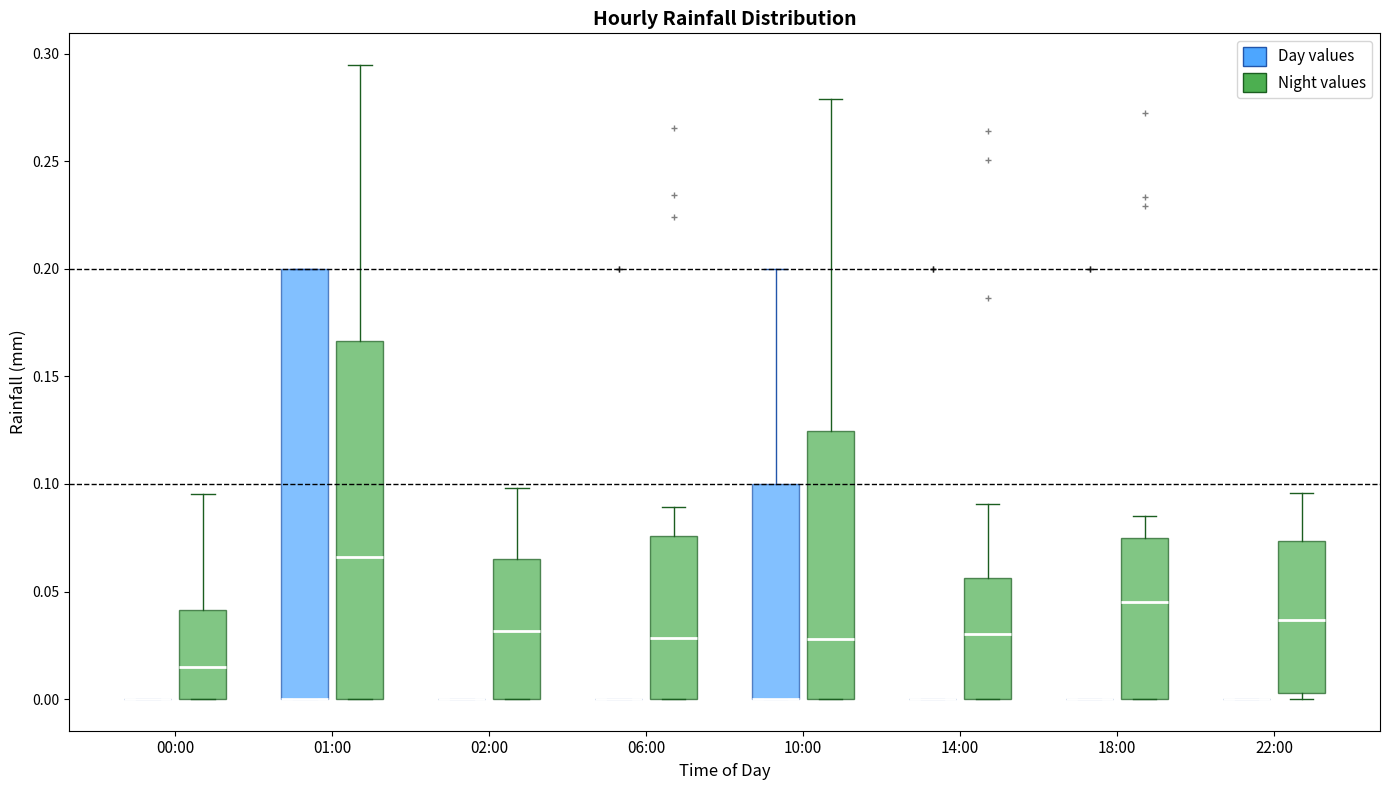

Reading left to right, transcribe this box plot: for each box, give where its median line is, the range the box spans, and where its two whiskers end, as read against the y-axis. The values are not printed on the chart, so give them approximately, as read against the axis.

00:00 (Day values): box collapsed to a line at 0.000, whiskers 0.000 to 0.000
00:00 (Night values): median 0.015, box 0.000 to 0.040, whiskers 0.000 to 0.095
01:00 (Day values): median 0.000 (drawn on the box's lower edge), box 0.000 to 0.200, whiskers 0.000 to 0.200
01:00 (Night values): median 0.065, box 0.000 to 0.165, whiskers 0.000 to 0.295
02:00 (Day values): box collapsed to a line at 0.000, whiskers 0.000 to 0.000
02:00 (Night values): median 0.030, box 0.000 to 0.065, whiskers 0.000 to 0.100
06:00 (Day values): box collapsed to a line at 0.000, whiskers 0.000 to 0.000
06:00 (Night values): median 0.030, box 0.000 to 0.075, whiskers 0.000 to 0.090
10:00 (Day values): median 0.000 (drawn on the box's lower edge), box 0.000 to 0.100, whiskers 0.000 to 0.200
10:00 (Night values): median 0.030, box 0.000 to 0.125, whiskers 0.000 to 0.280
14:00 (Day values): box collapsed to a line at 0.000, whiskers 0.000 to 0.000
14:00 (Night values): median 0.030, box 0.000 to 0.055, whiskers 0.000 to 0.090
18:00 (Day values): box collapsed to a line at 0.000, whiskers 0.000 to 0.000
18:00 (Night values): median 0.045, box 0.000 to 0.075, whiskers 0.000 to 0.085
22:00 (Day values): box collapsed to a line at 0.000, whiskers 0.000 to 0.000
22:00 (Night values): median 0.035, box 0.005 to 0.075, whiskers 0.000 to 0.095